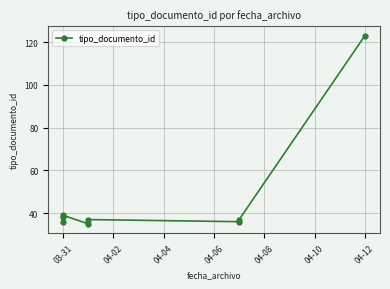

How many points are higher than both their immediate neighbors (excluding endpoints)?

2